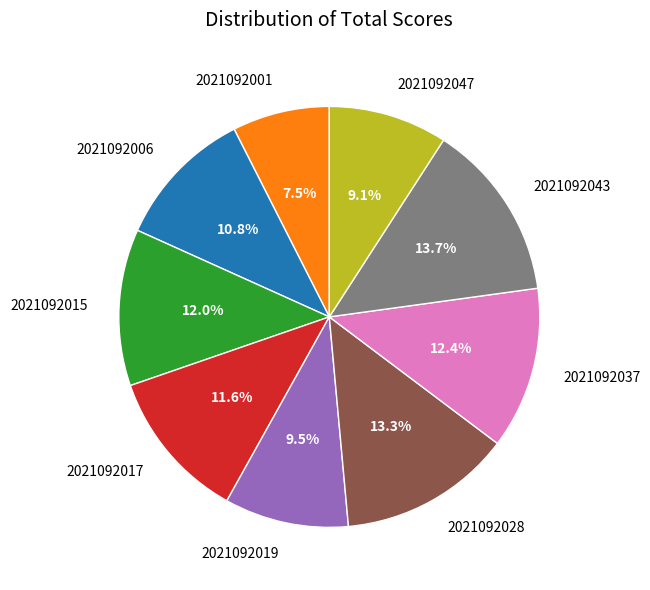

To the nearest percent, what is the combined percentage of 2021092019 and 2021092043?

23%